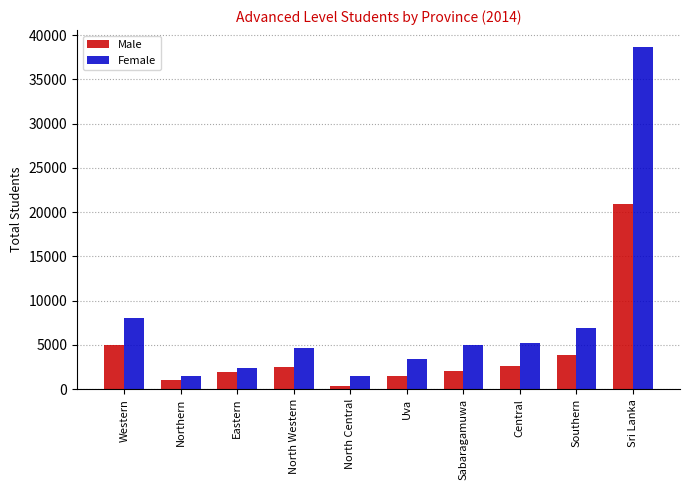

How many bars are there in total?

20